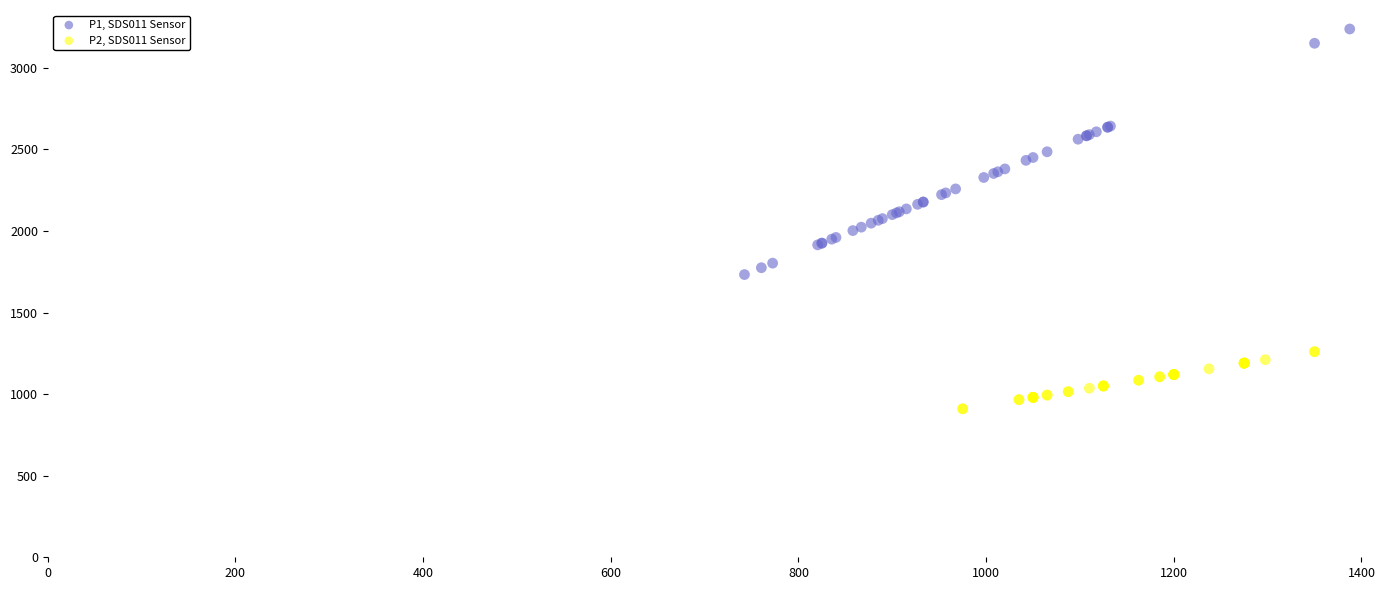

What are all the series names shown in the legend?

P1, SDS011 Sensor, P2, SDS011 Sensor